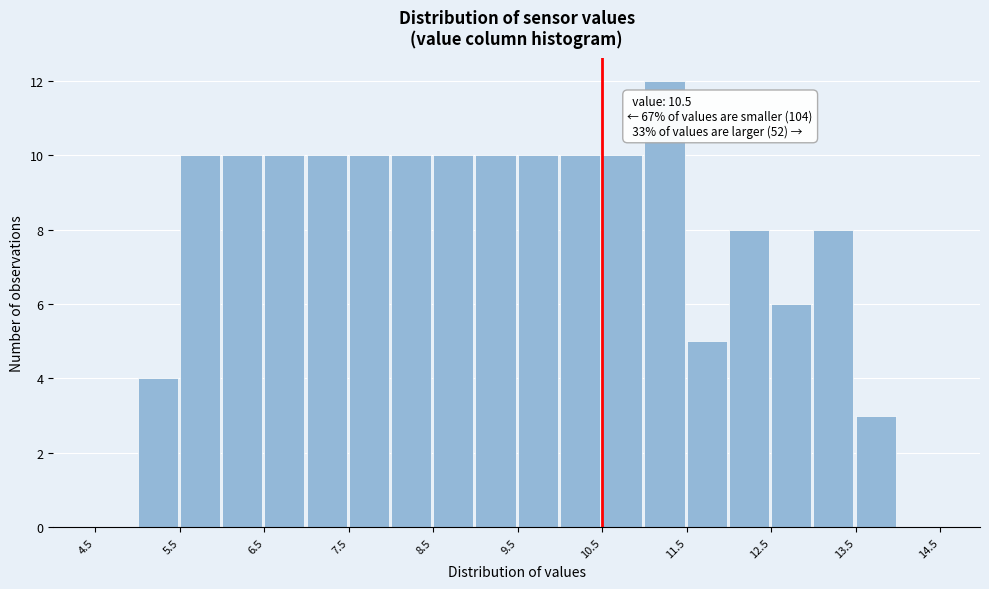

Which range on the x-axis has the tallest bar?

11.0 to 11.5